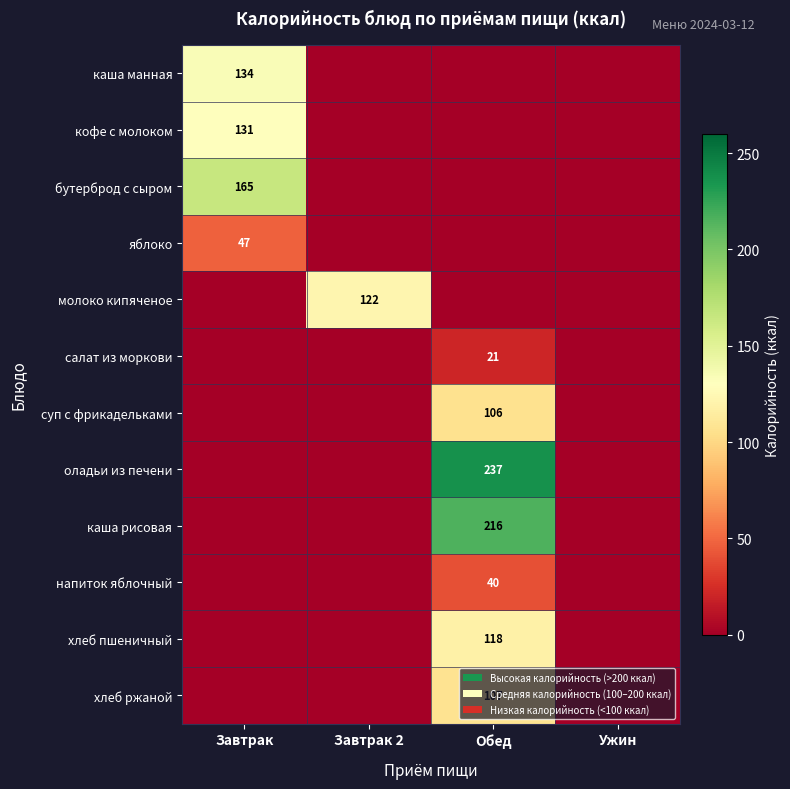

At which category is the sum across all series the highest?

Обед